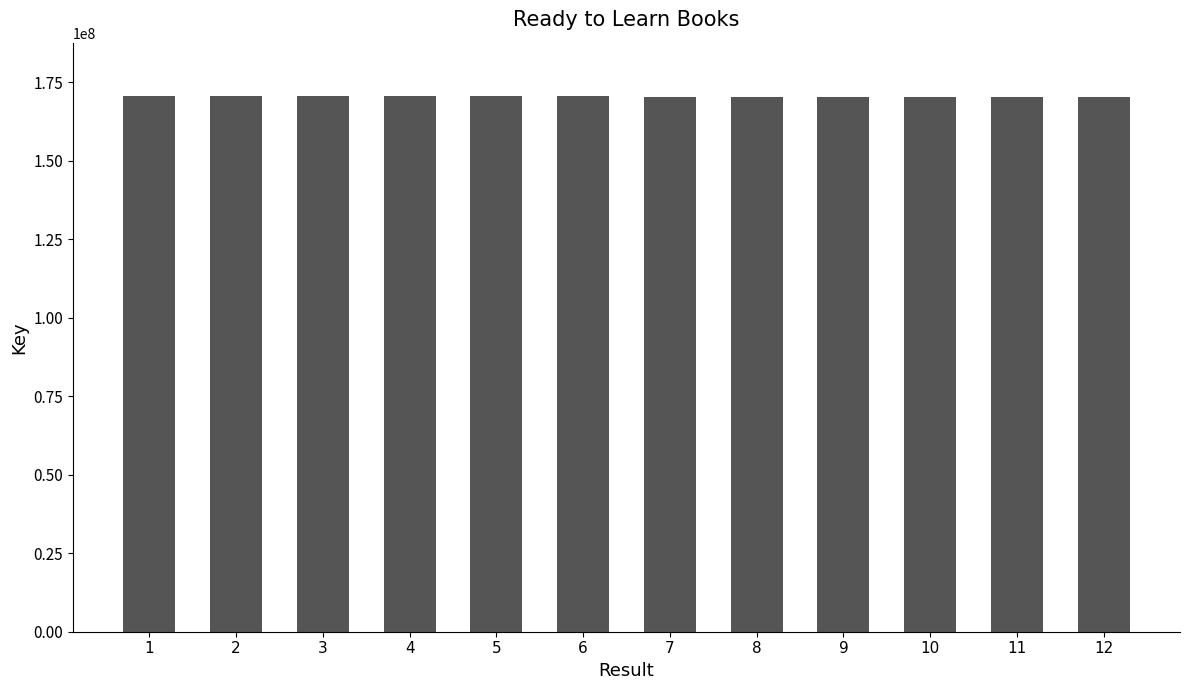

What is the sum of the values at 2 and 4?

341010558